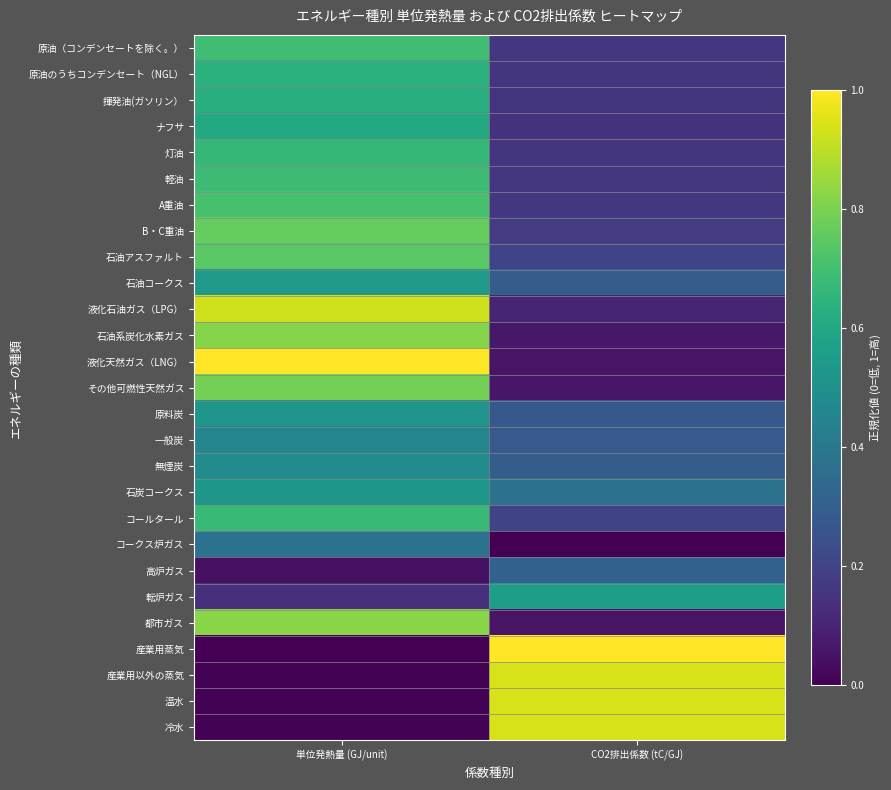

Which has a higher value, CO2排出係数 (tC/GJ) or 単位発熱量 (GJ/unit)?

単位発熱量 (GJ/unit)